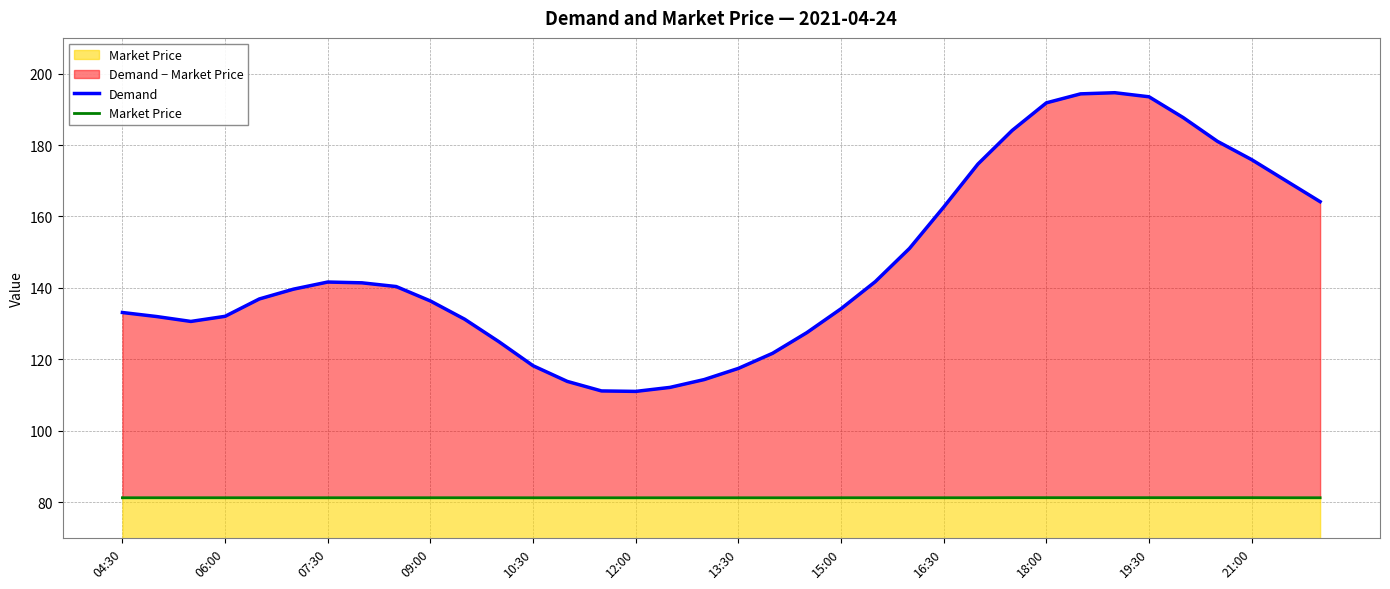

How many categories are shown in the chart?

36